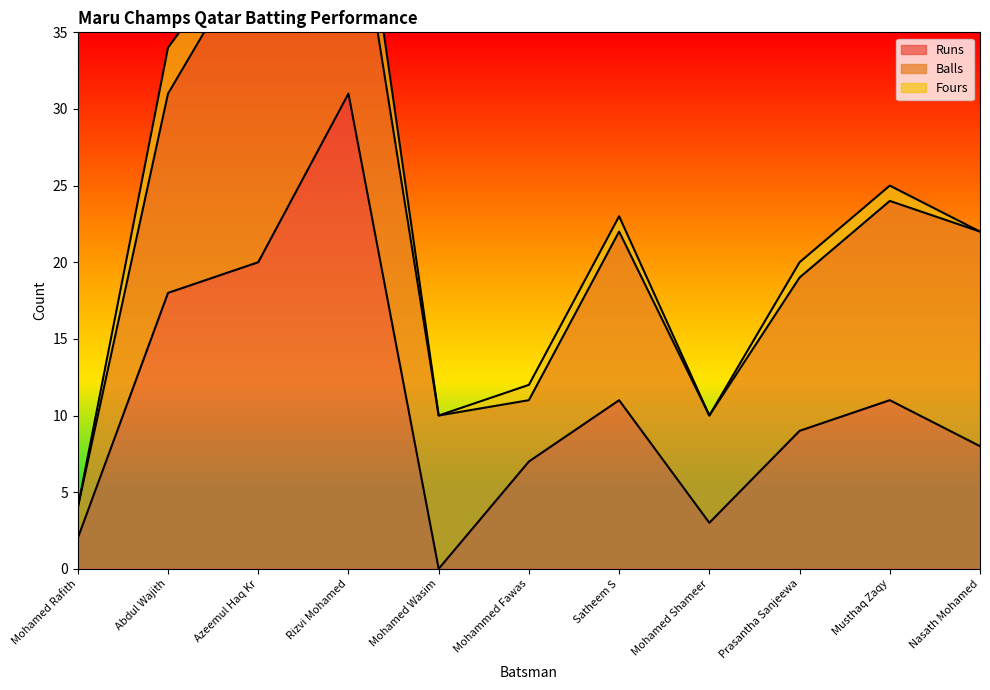

How many values in the Runs series are below 9?

5